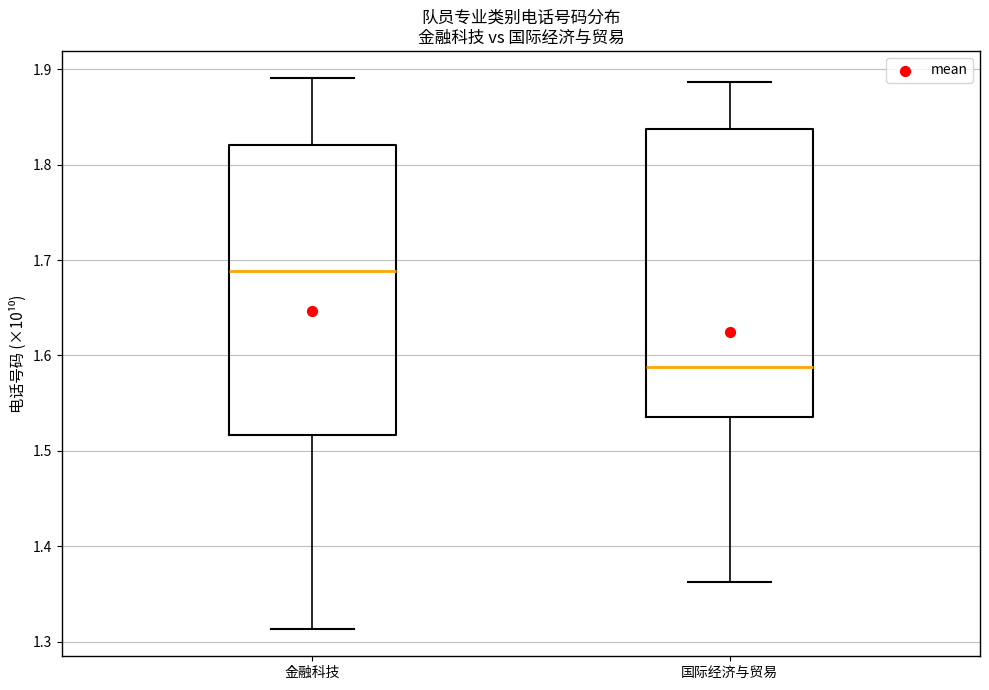

Reading left to right, read every box against the y-axis: the position of its median line, the range the box covers, and the ends of its whiskers. The values are not printed on the chart, so give them approximately, as read against the axis.

金融科技: median 1.69, box 1.52 to 1.82, whiskers 1.31 to 1.89
国际经济与贸易: median 1.59, box 1.54 to 1.84, whiskers 1.36 to 1.89